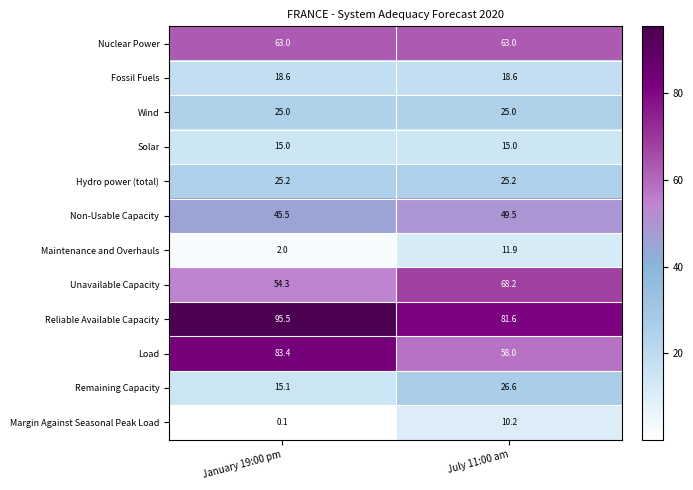

Which series has the largest range (max minus min)?

Load